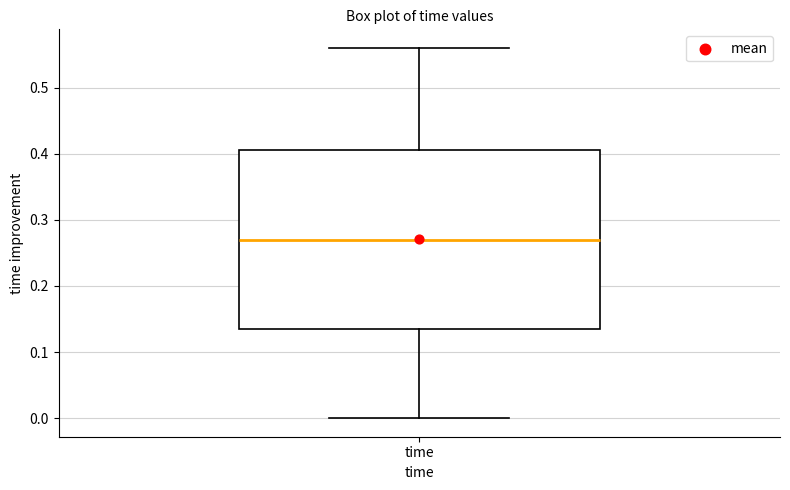

Transcribe this box plot: give where the median line is, the range the box spans, and where the two whiskers end, as read against the y-axis. The values are not printed on the chart, so give them approximately, as read against the axis.

median 0.27, box 0.14 to 0.41, whiskers 0.00 to 0.56